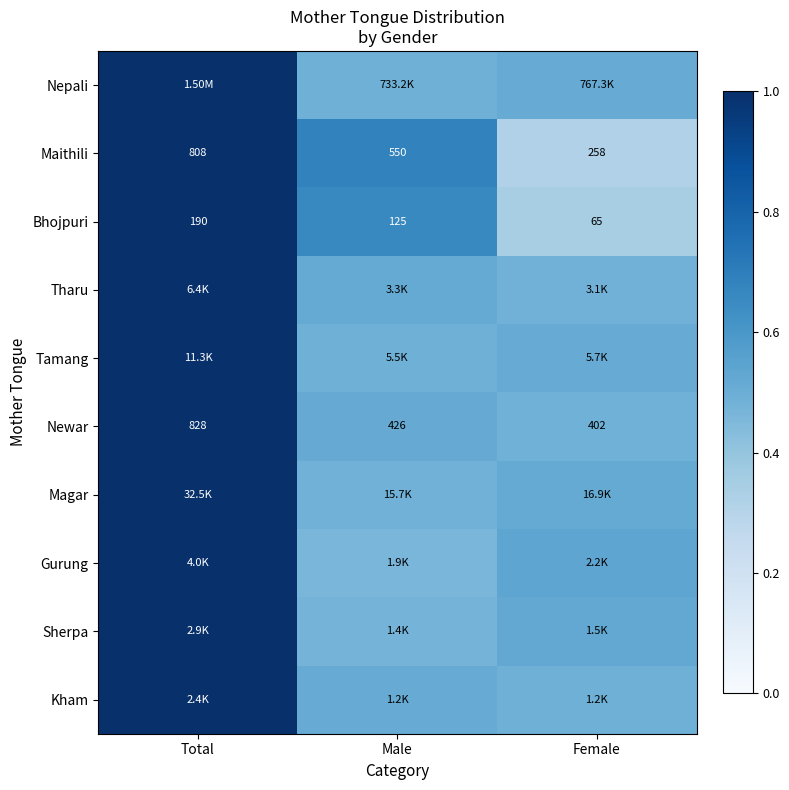

Between Total and Male, which is larger?

Total